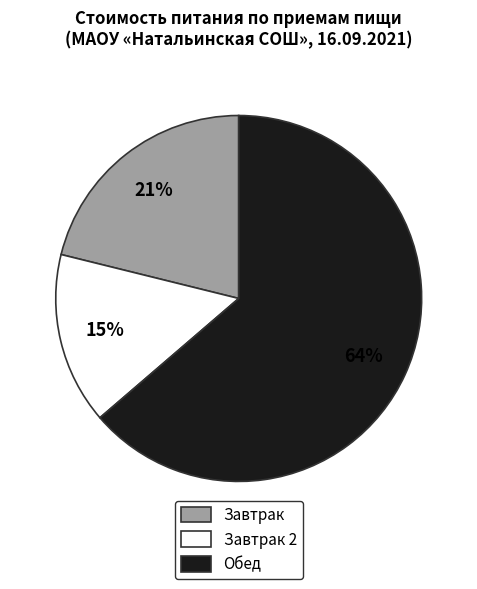

Is there any slice that represents more than half of the pie?

Yes